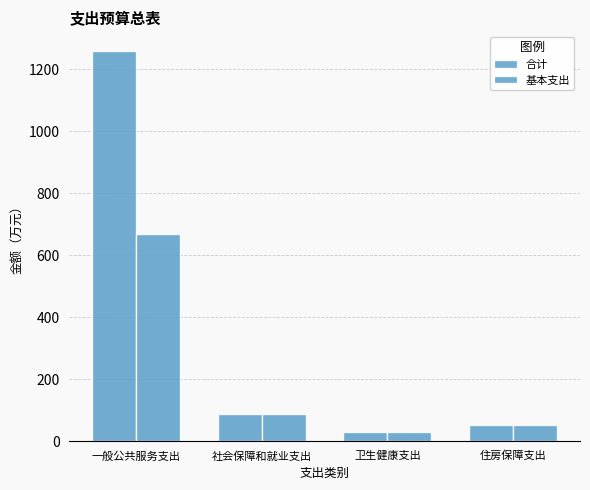

How many data points does each series have?

4